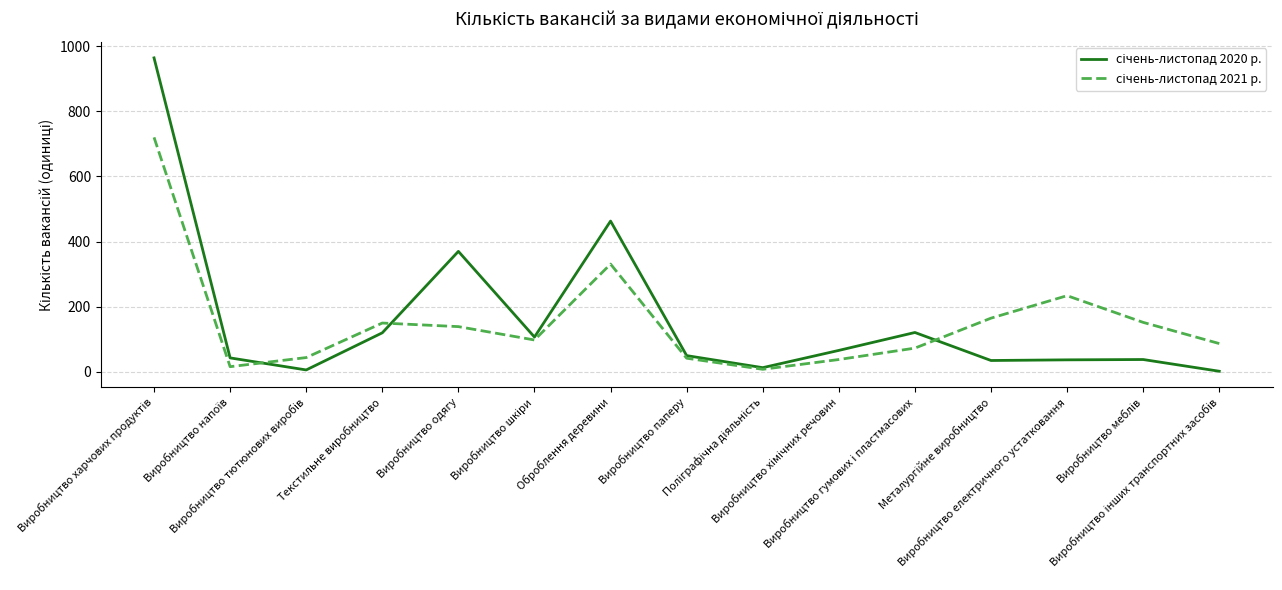

What is the maximum value shown in the chart?

964